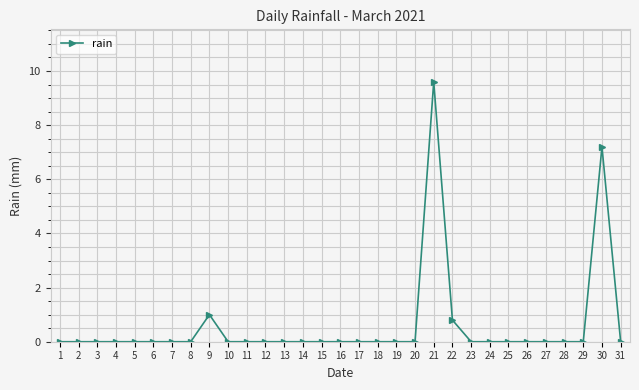

What is the sum of all values?

18.6